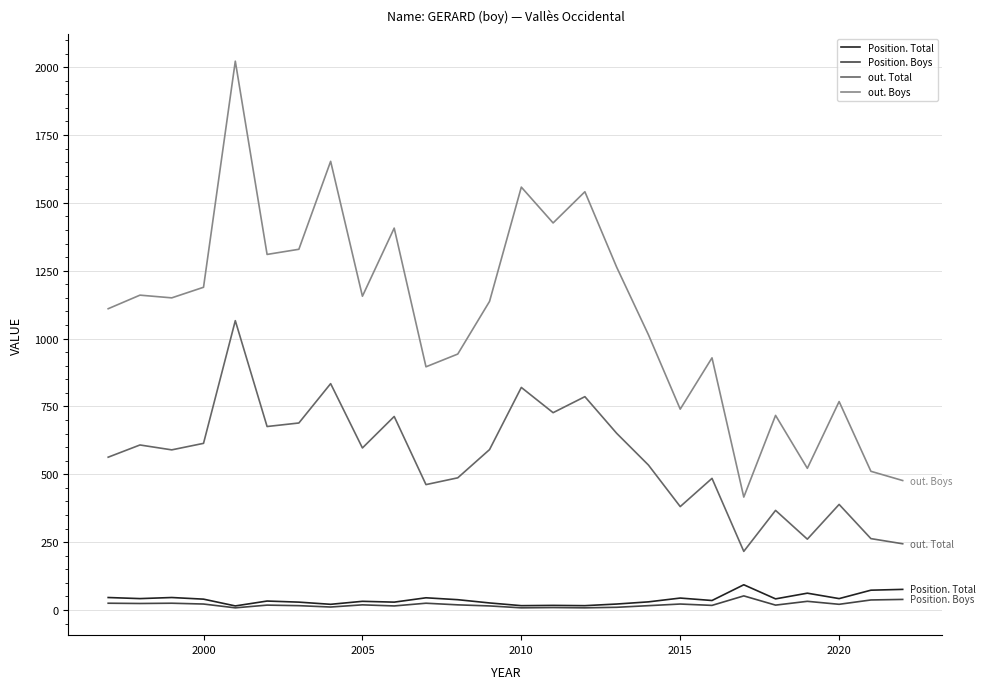

Which series has the largest range (max minus min)?

out. Boys